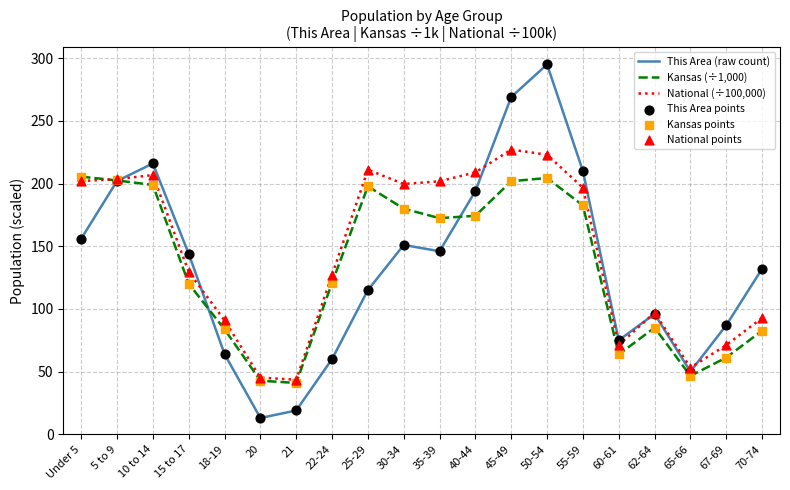

At which category is the sum across all series the highest?

50-54